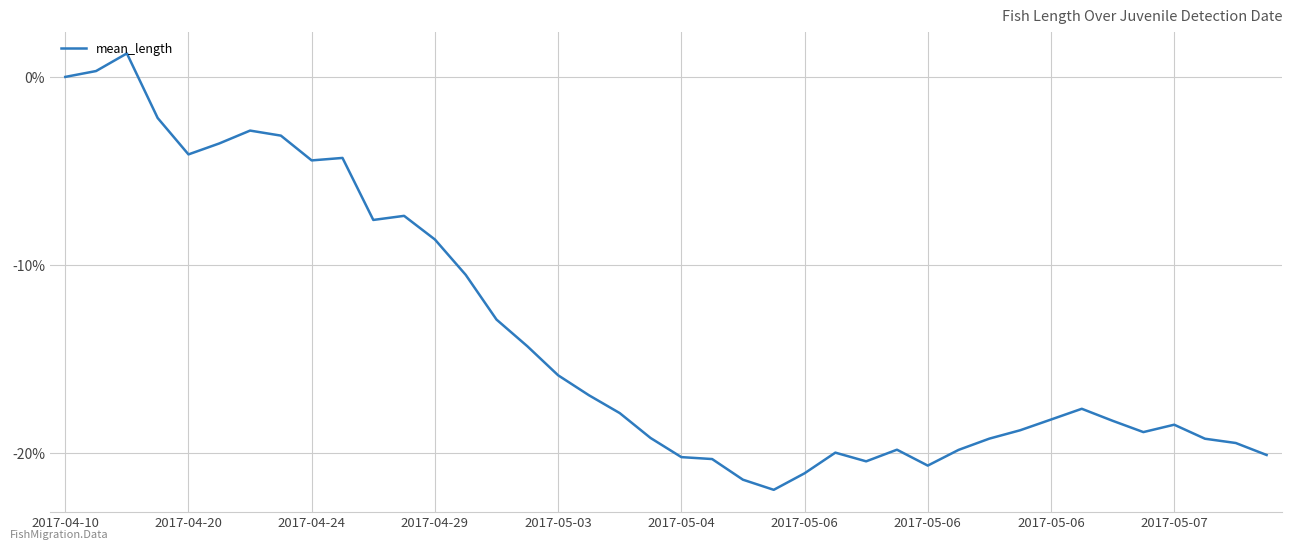

What is the minimum value shown in the chart?

-22.0